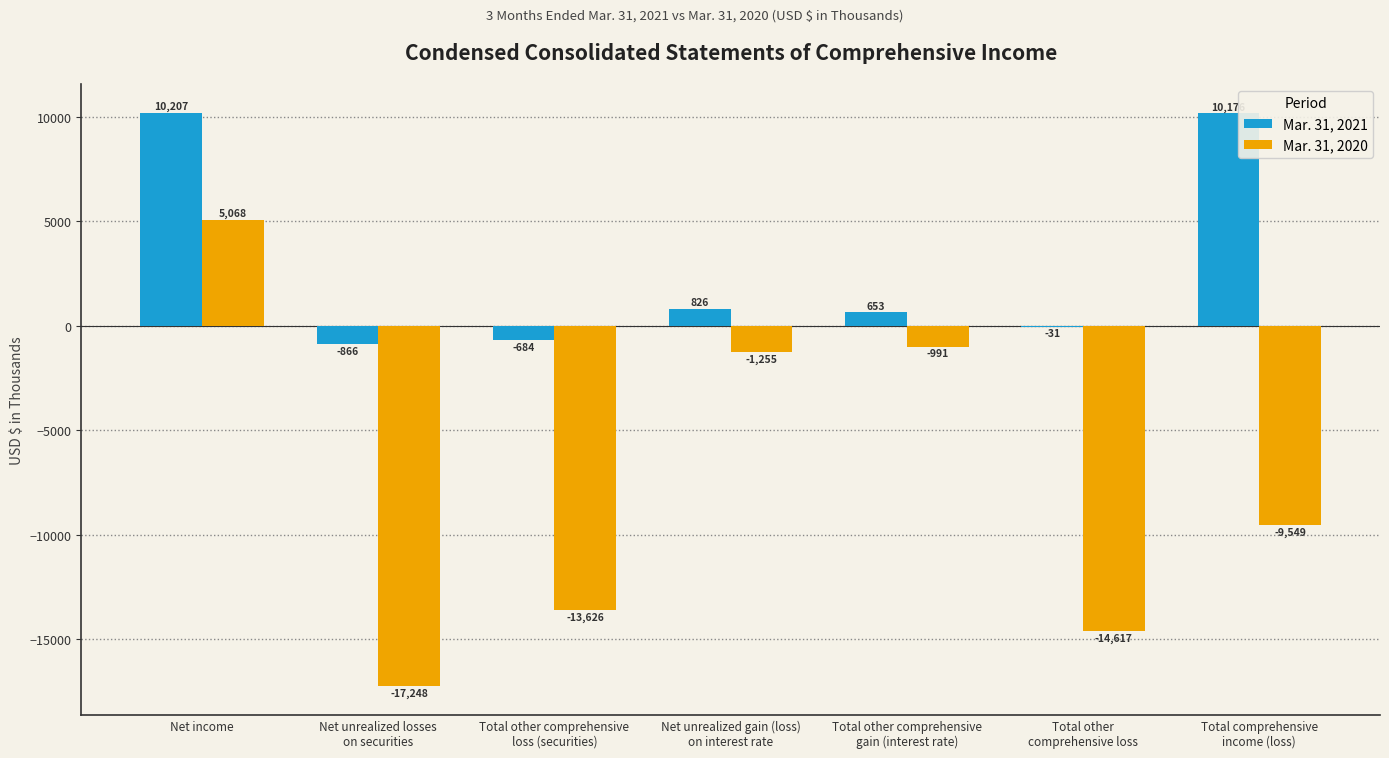

Reading left to right, extract all data points from this chart.

Mar. 31, 2021: Net income=10207	Net unrealized losses
on securities=-866	Total other comprehensive
loss (securities)=-684	Net unrealized gain (loss)
on interest rate=826	Total other comprehensive
gain (interest rate)=653	Total other
comprehensive loss=-31	Total comprehensive
income (loss)=10176
Mar. 31, 2020: Net income=5068	Net unrealized losses
on securities=-17248	Total other comprehensive
loss (securities)=-13626	Net unrealized gain (loss)
on interest rate=-1255	Total other comprehensive
gain (interest rate)=-991	Total other
comprehensive loss=-14617	Total comprehensive
income (loss)=-9549